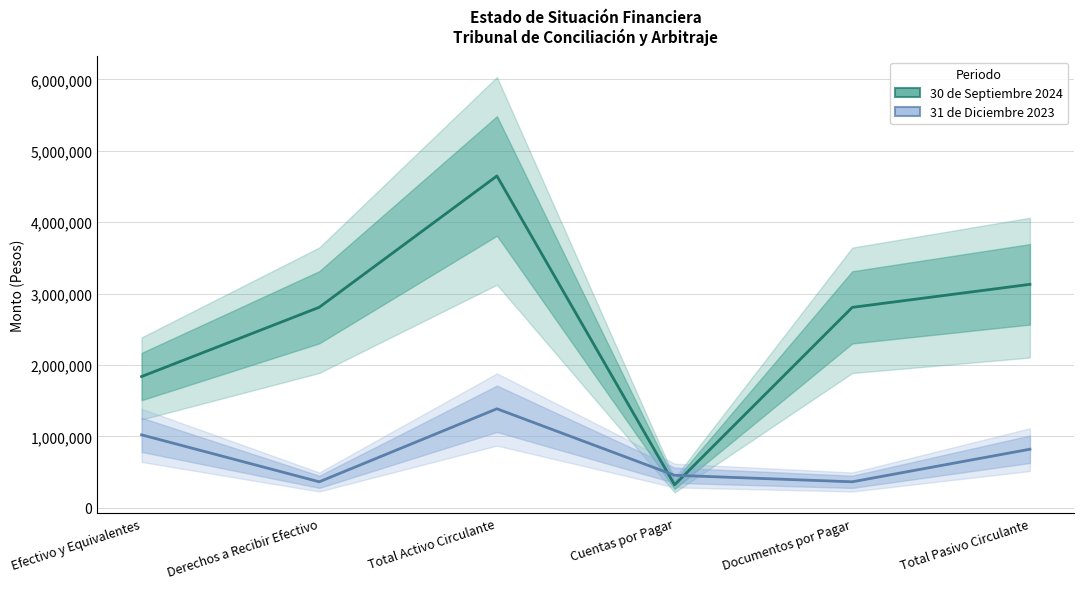

What is the lowest value of the 31 de Diciembre 2023 series?

364899